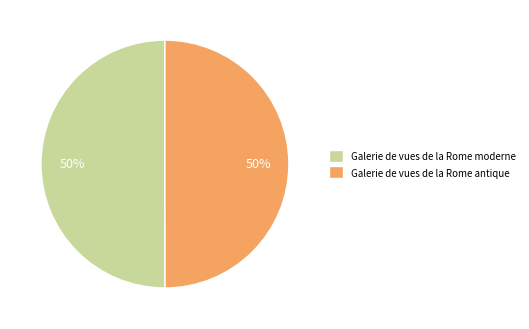

To the nearest percent, what is the average slice percentage?

50%